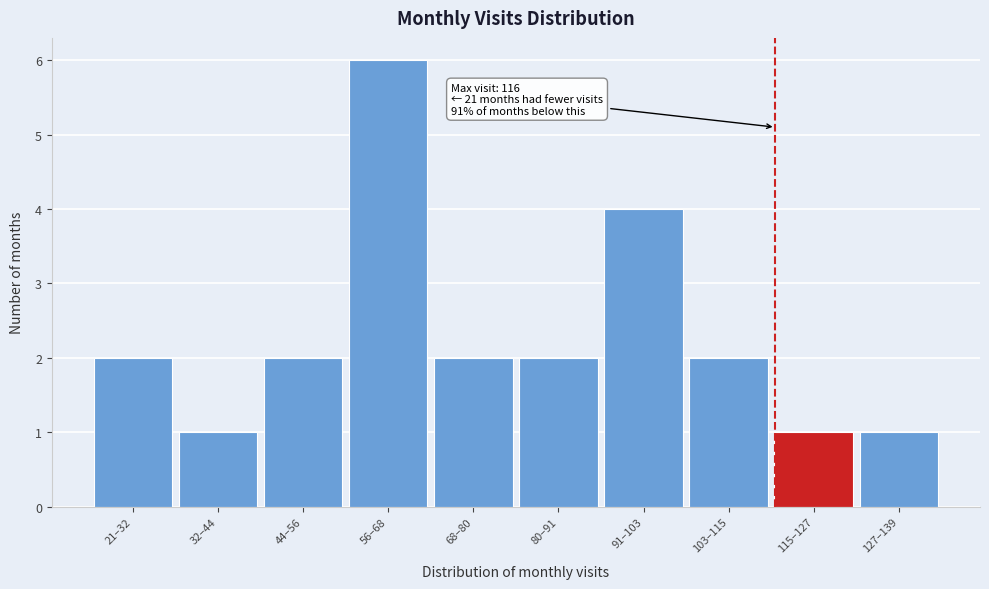

Reading left to right, list all the values displayed in this chart.

2	1	2	6	2	2	4	2	1	1